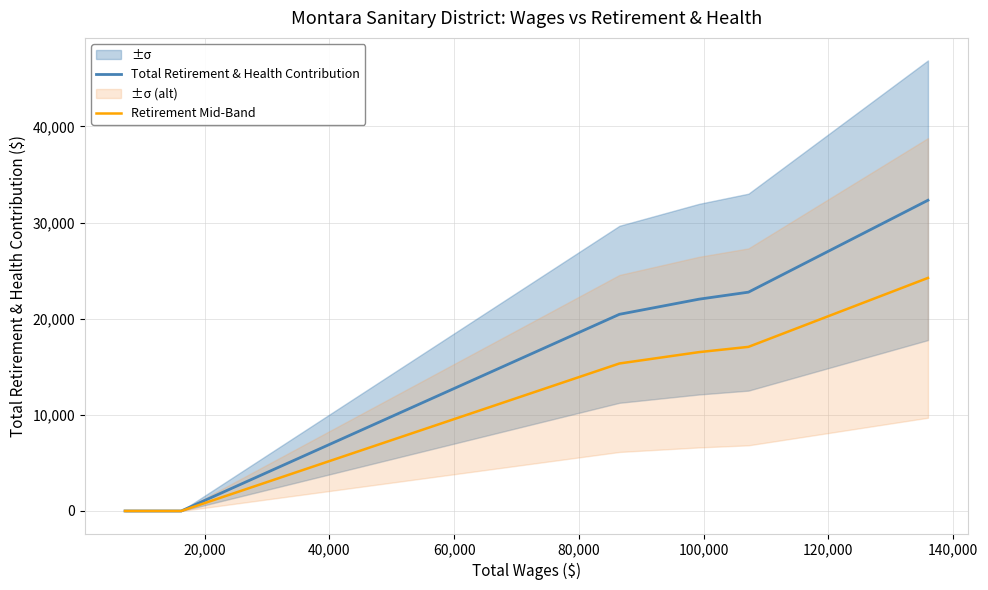

True or false: Retirement Mid-Band and Total Retirement & Health Contribution intersect in this chart.

False